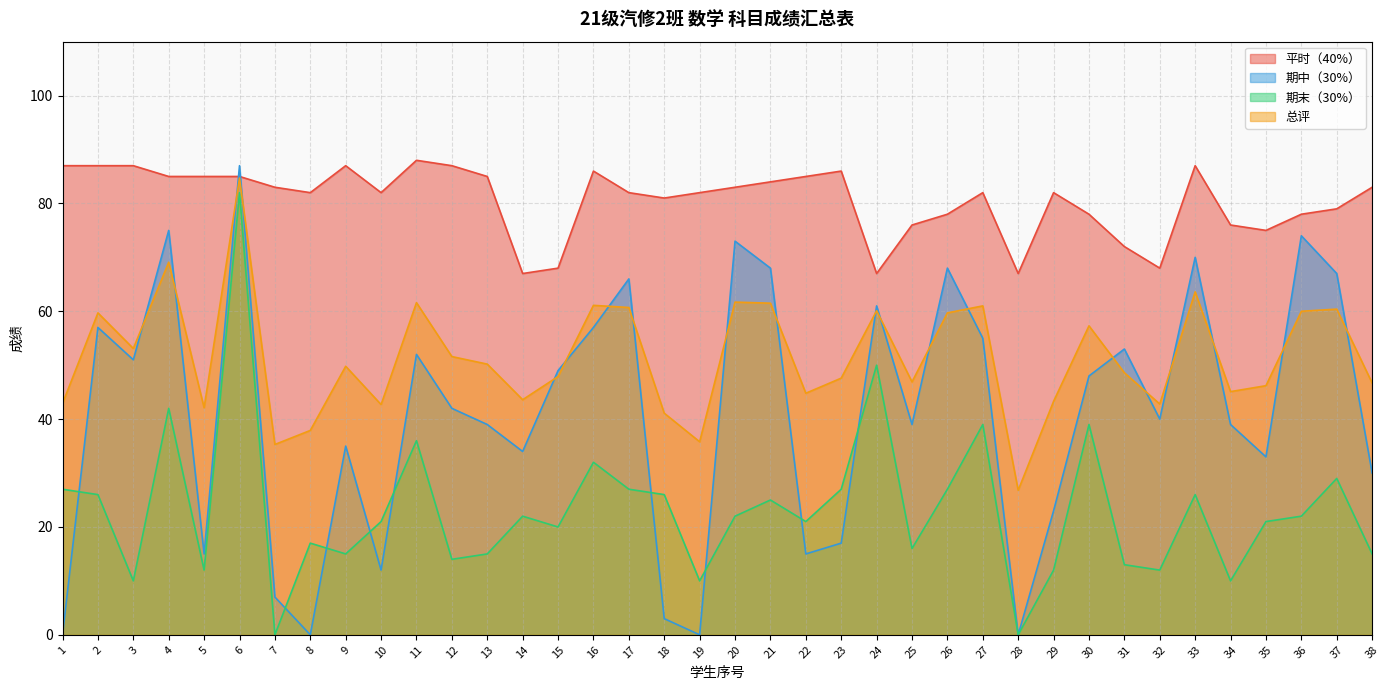

What is the value of the 平时（40%） point at the 17th from the left?

82.0